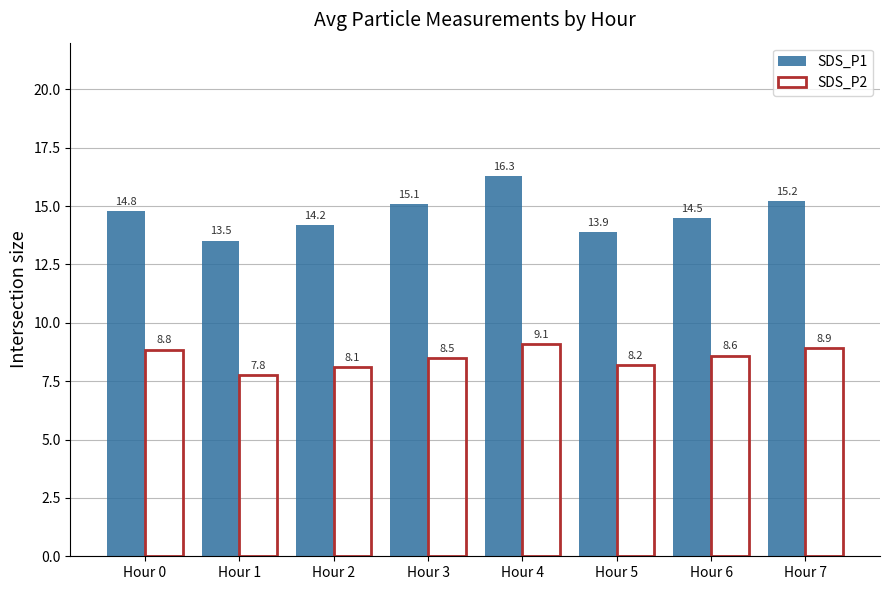

What is the difference between the highest and lowest values at Hour 4?

7.2